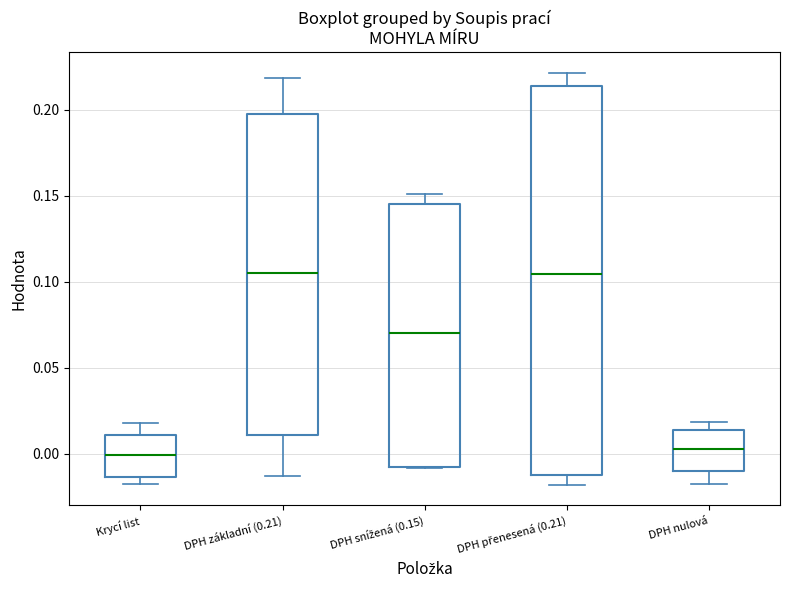

Comparing the boxes themselves (not the whiskers), which one is the tallest?

DPH přenesená (0.21)